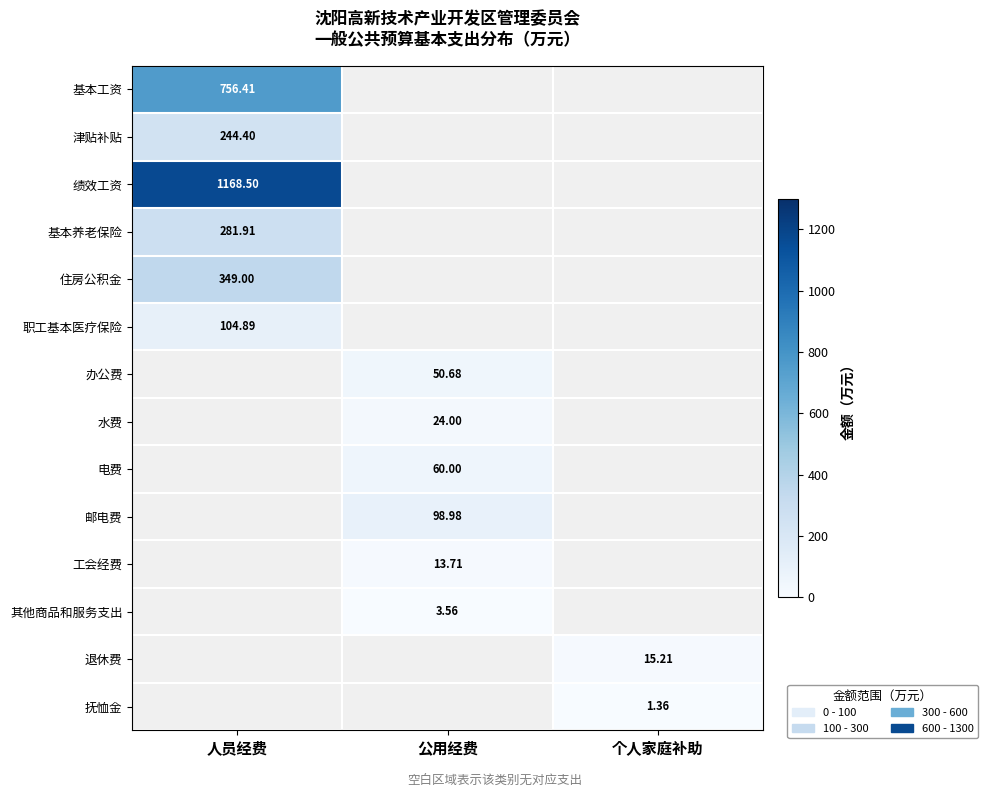

The value of 抚恤金 at 个人家庭补助 is 1.4. True or false?

True